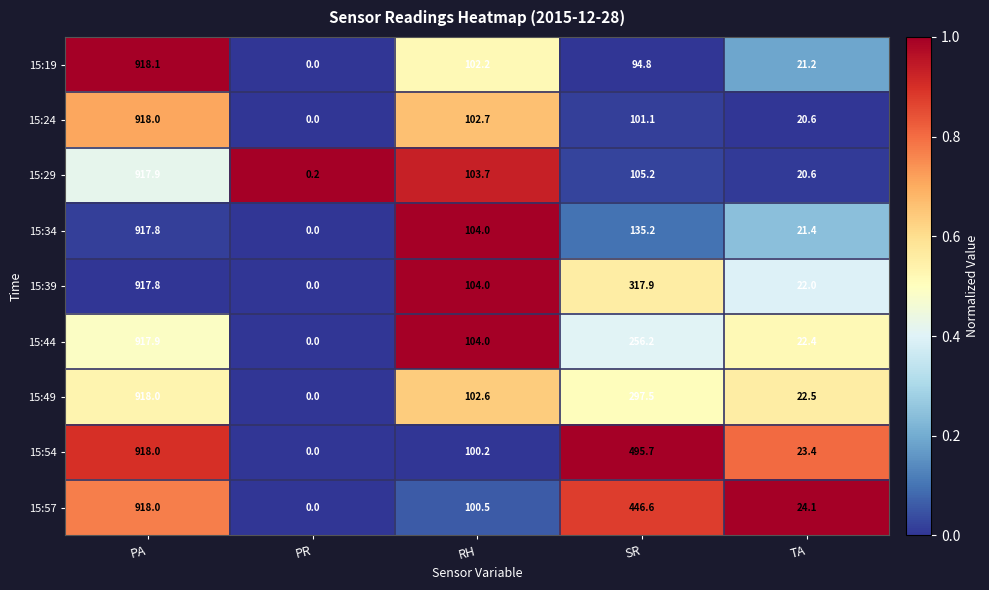

Which series has the largest total across all categories?

15:54